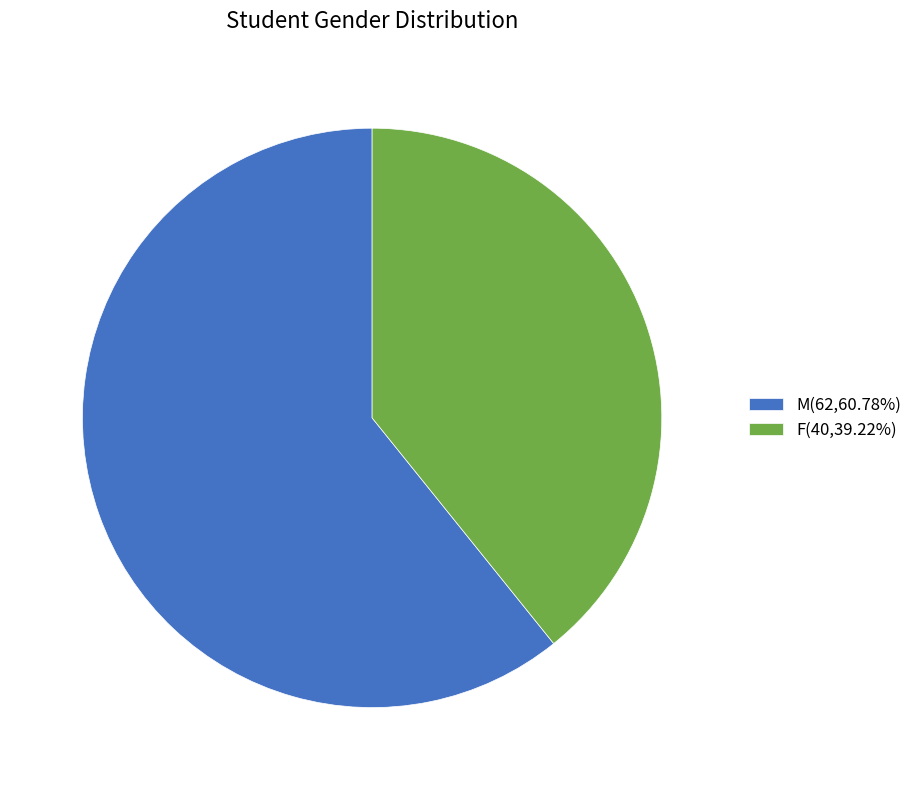

The M slice represents 52% of the pie. True or false?

False